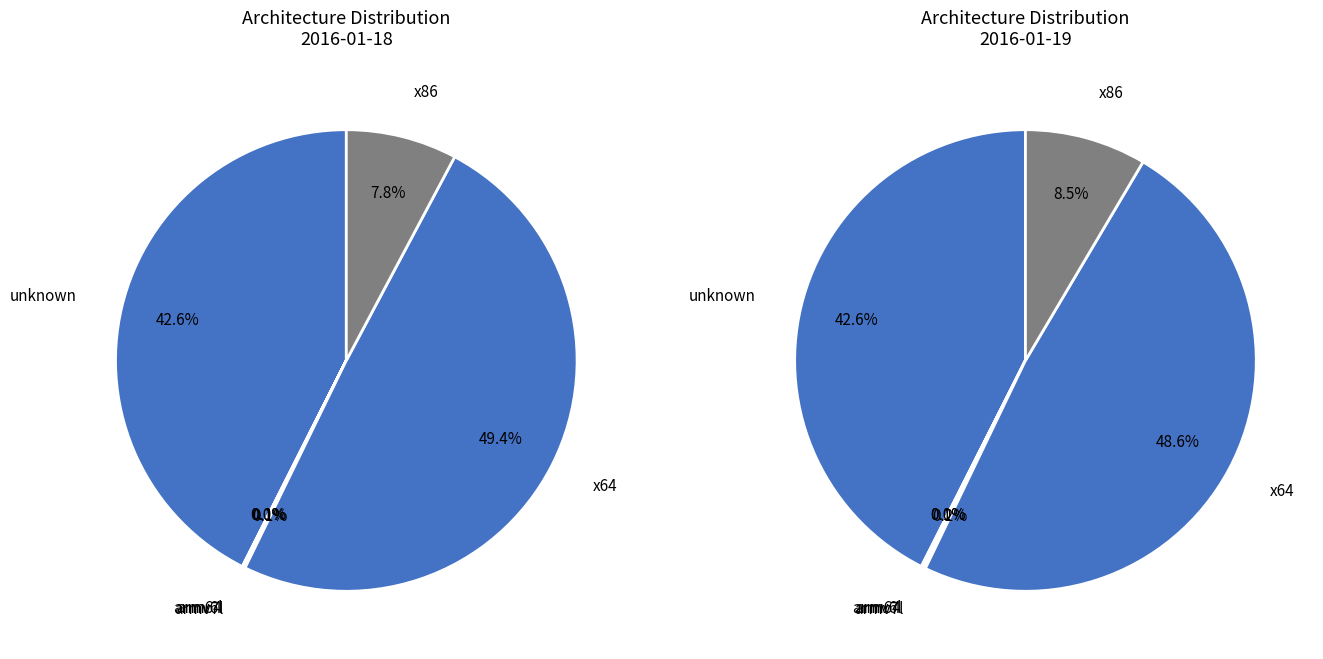

What is the largest slice in the pie chart?

x64